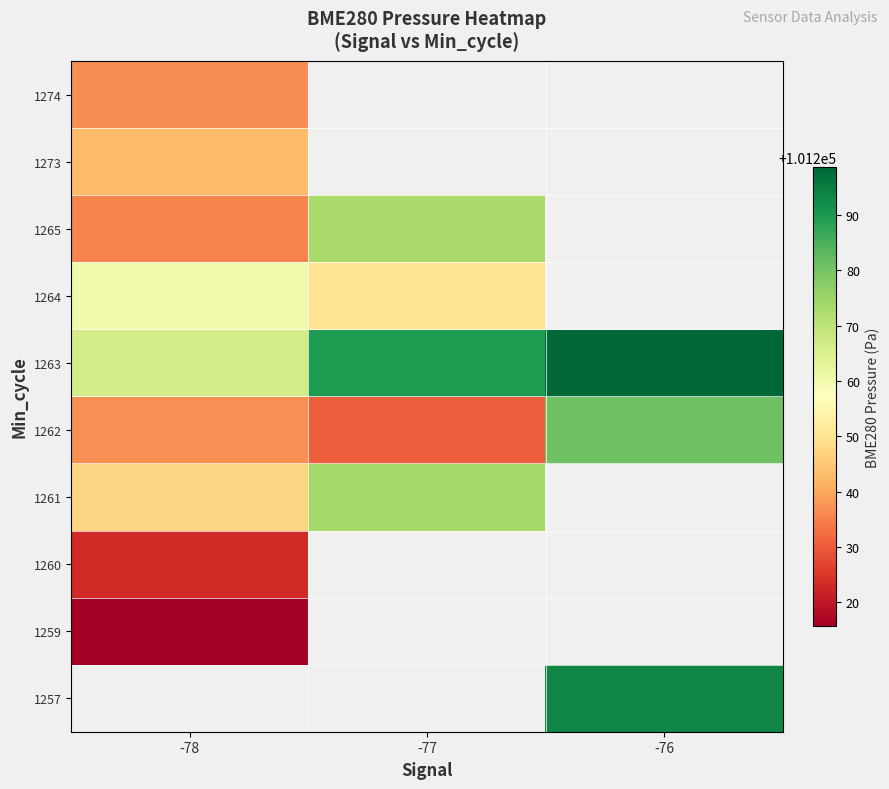

At which label does 1273 reach its peak?

-78